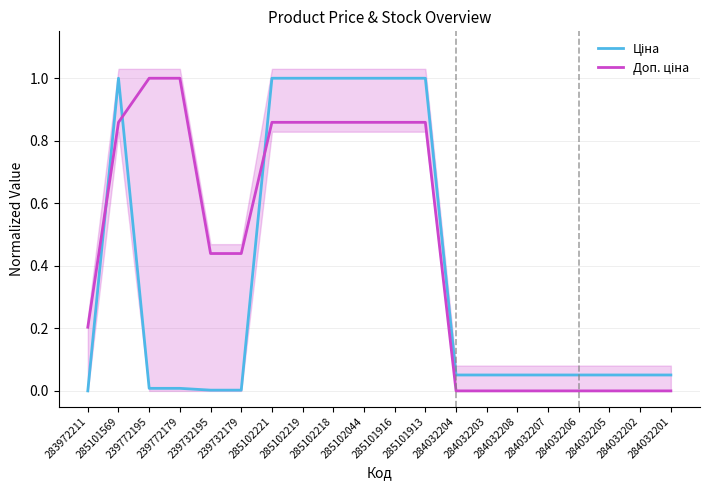

What position from the right is 285102218?

12